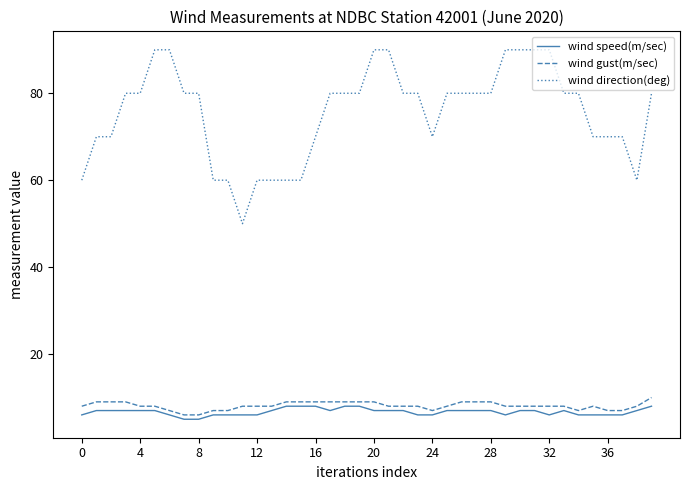

True or false: wind speed(m/sec) and wind direction(deg) cross at least once.

False